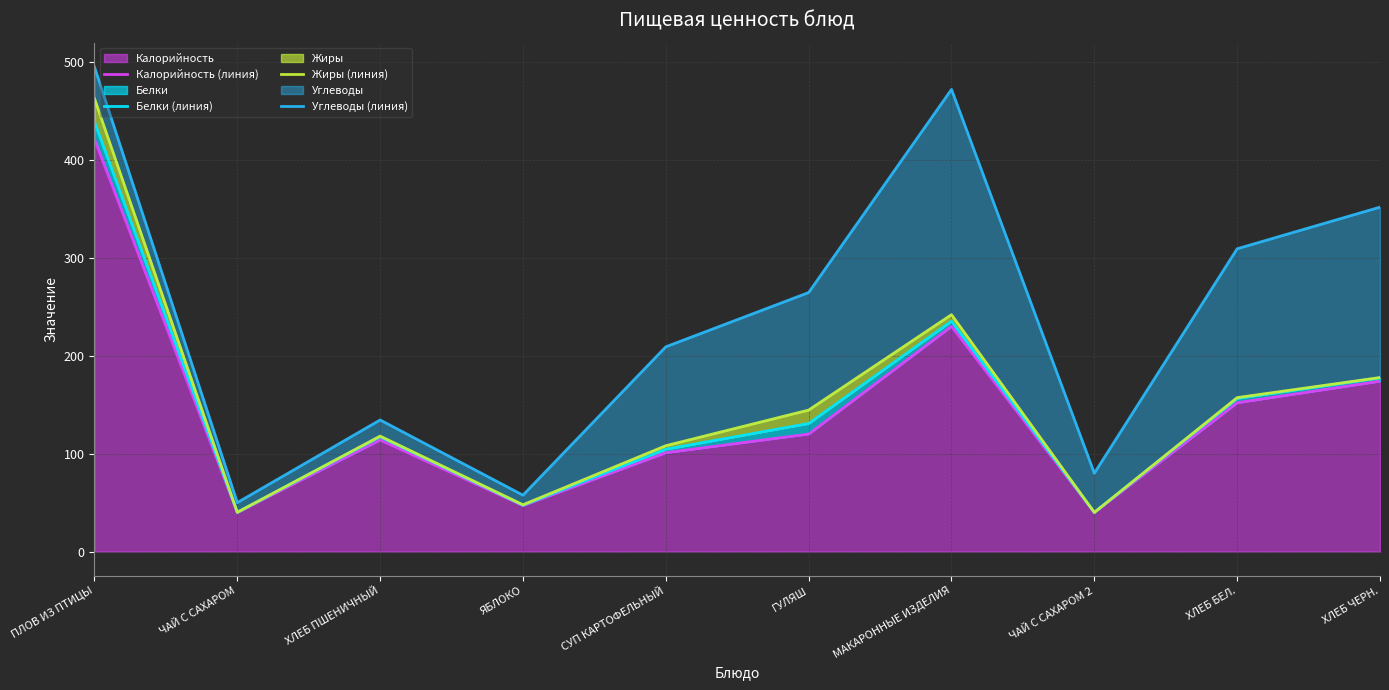

What position from the left is ХЛЕБ ПШЕНИЧНЫЙ?

3